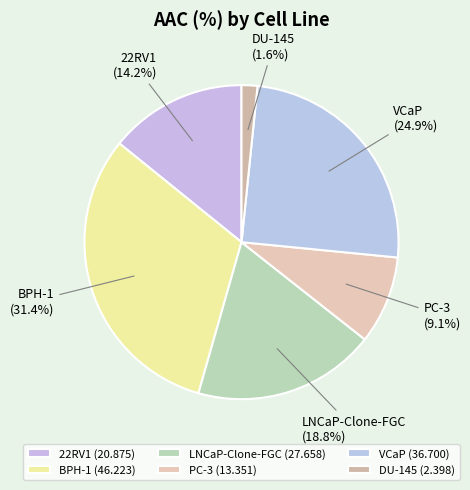

Between VCaP and BPH-1, which is larger?

BPH-1